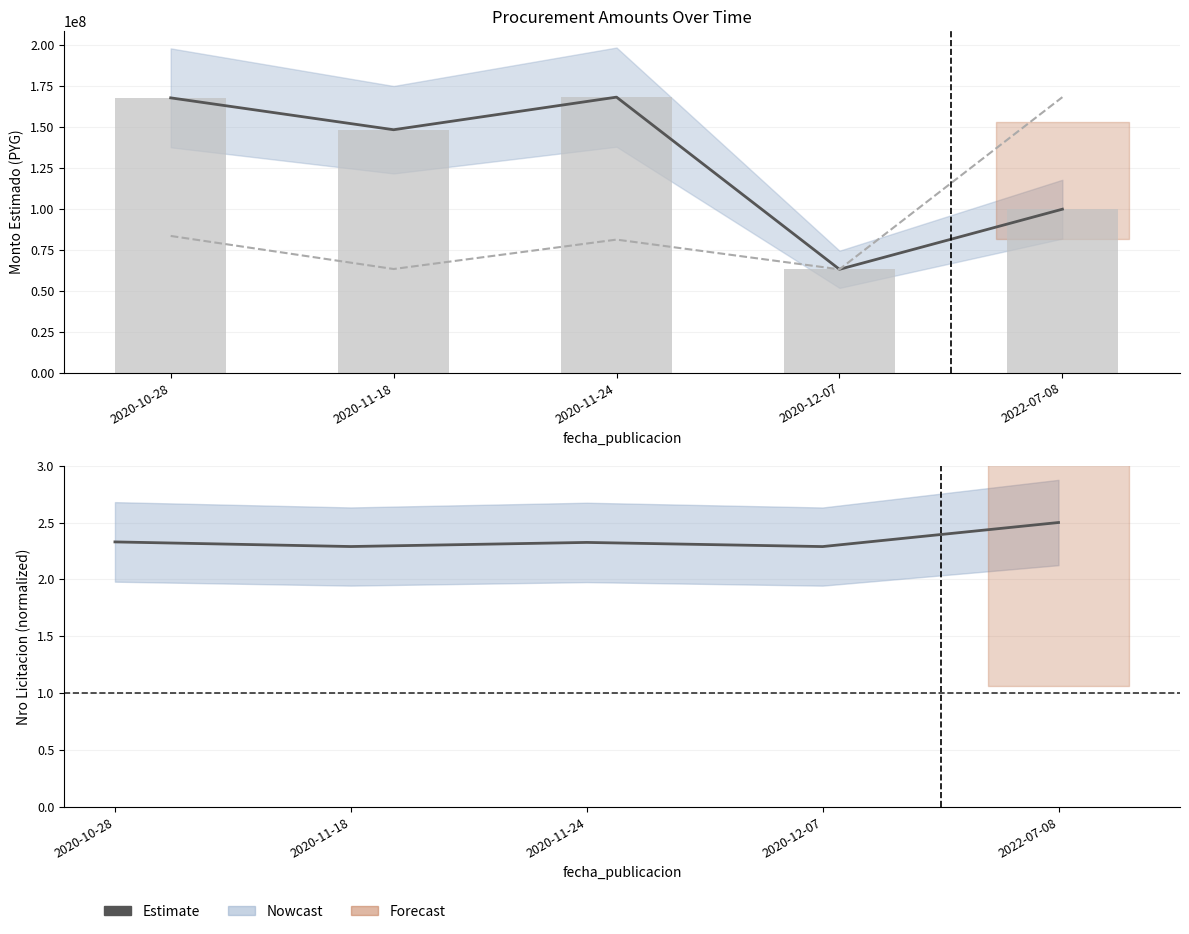

Which series has the largest range (max minus min)?

monto_estimado